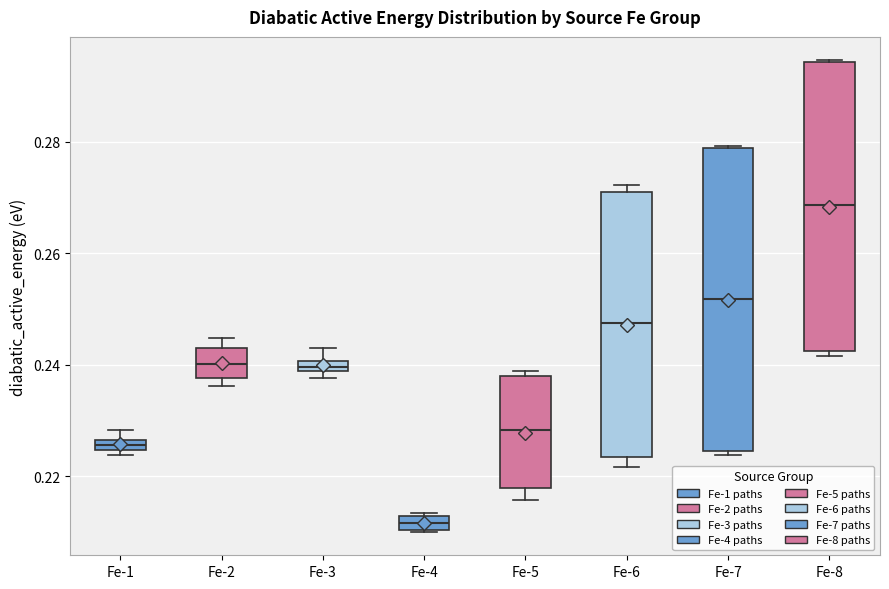

Where does the median line of the box for Fe-5 sit on the y-axis? The values are not printed on the chart, so give them approximately, as read against the axis.

0.228